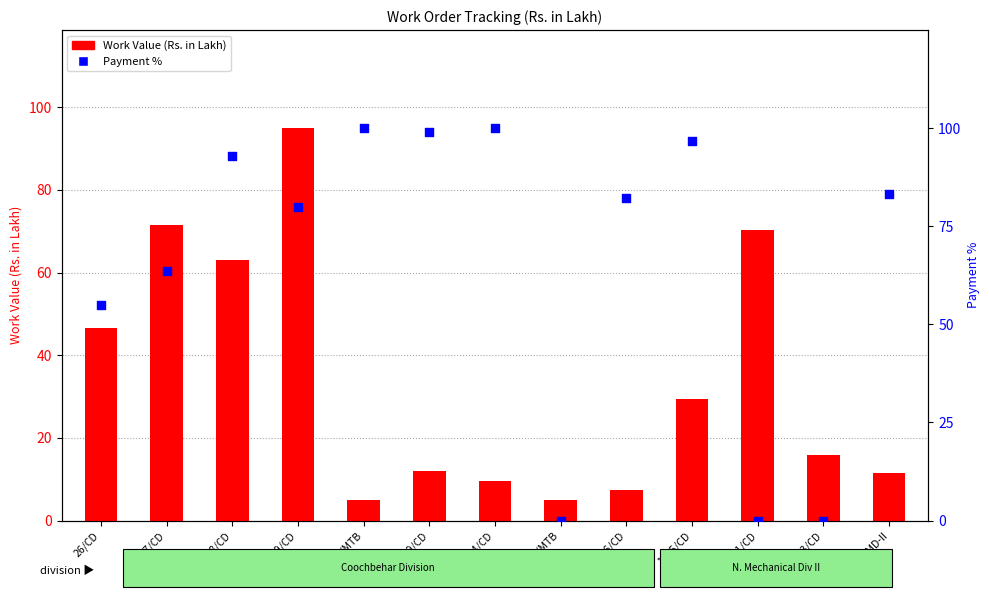

At how many categories does at least one series exceed 36?

11